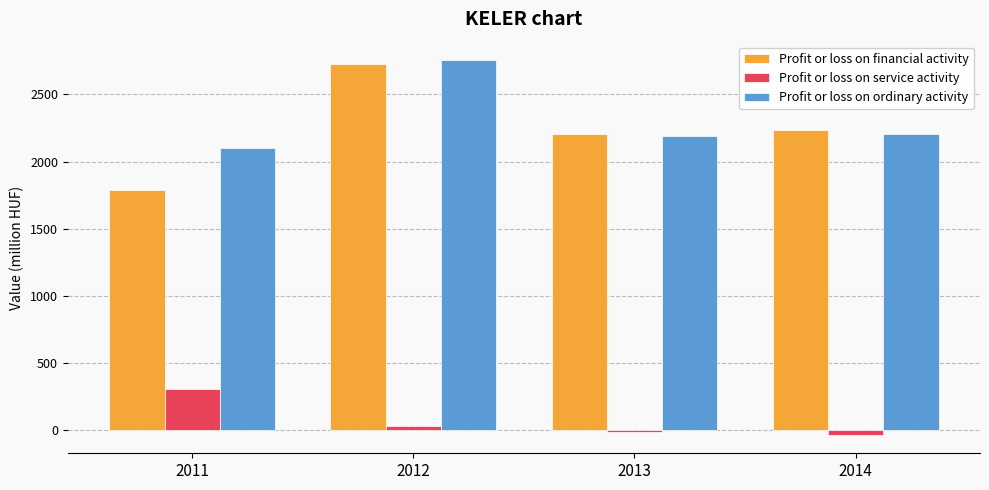

Is it true that Profit or loss on service activity equals 175.0 at 2011?

False